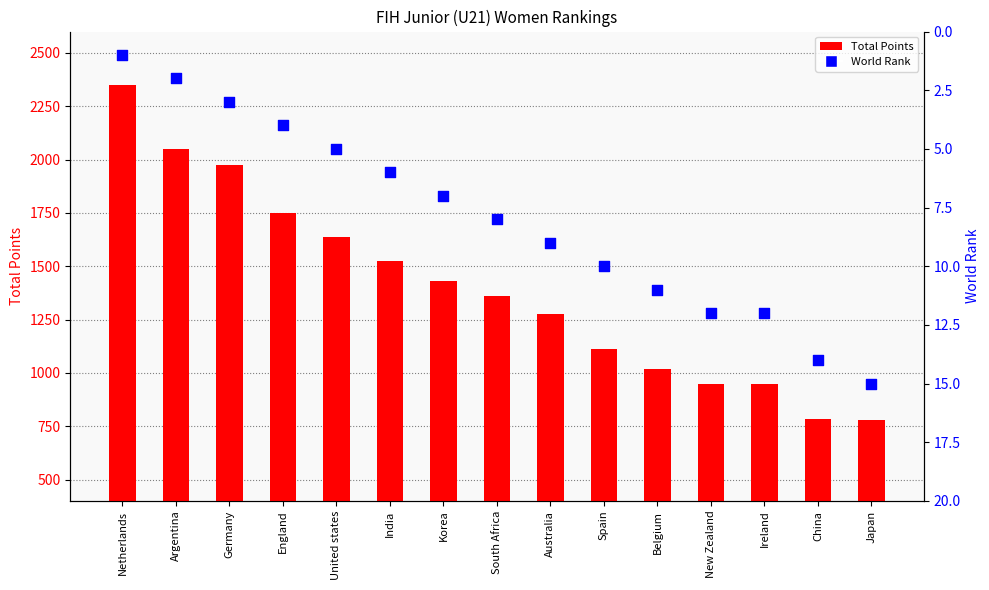

Is the value of World Rank at Argentina greater than the value of Total Points at India?

No